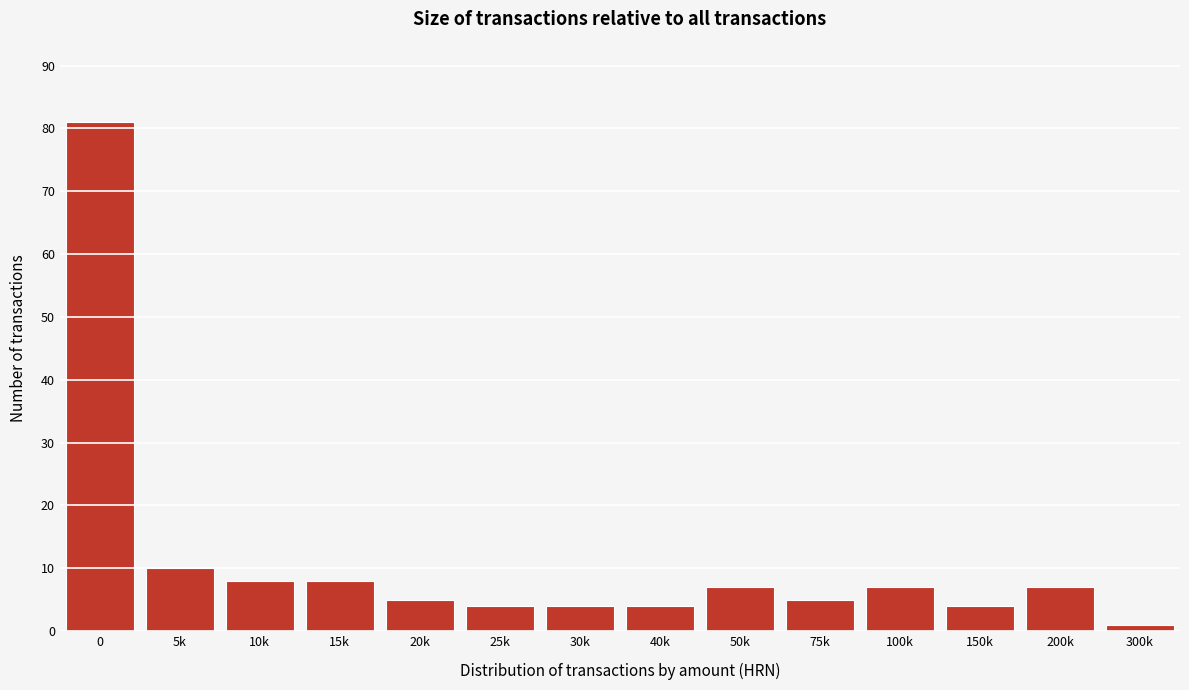

Reading left to right, extract all data points from this chart.

81	10	8	8	5	4	4	4	7	5	7	4	7	1